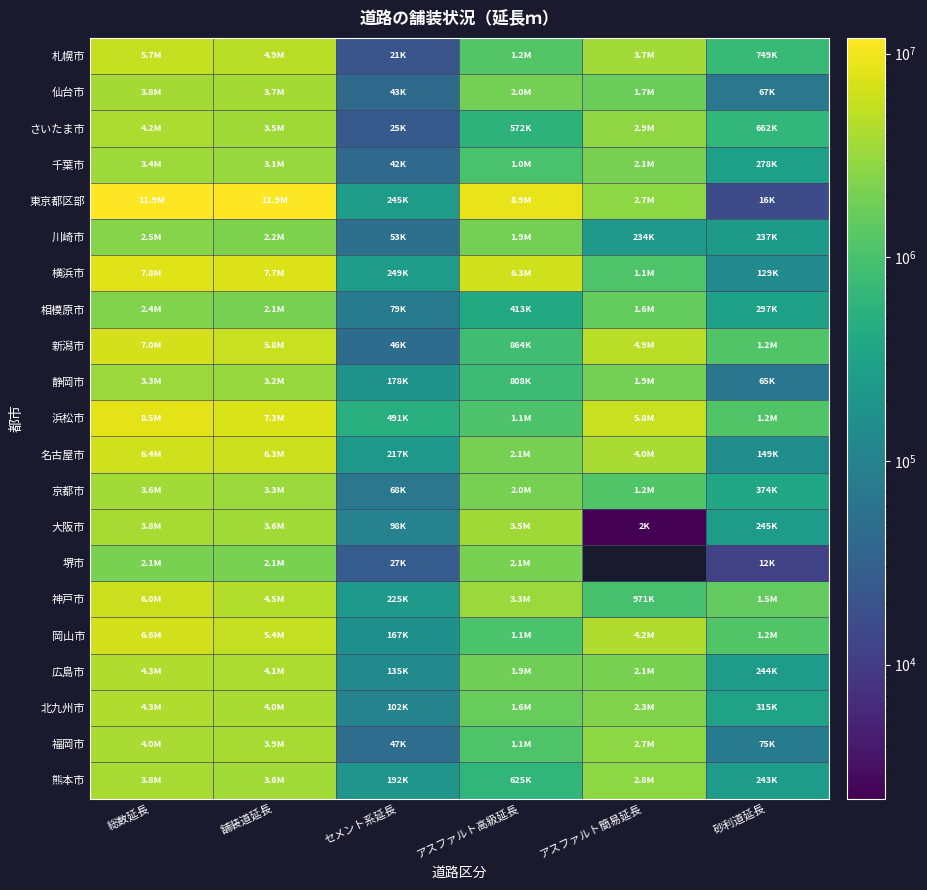

How many values in the 川崎市 series exceed 1949695?

2